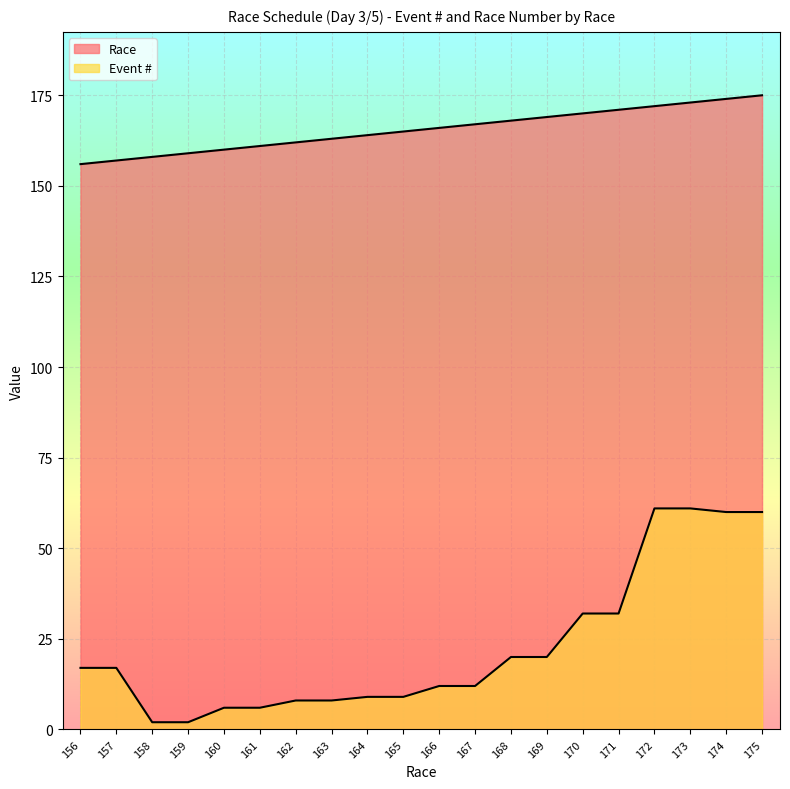

True or false: Event # and Race cross at least once.

False